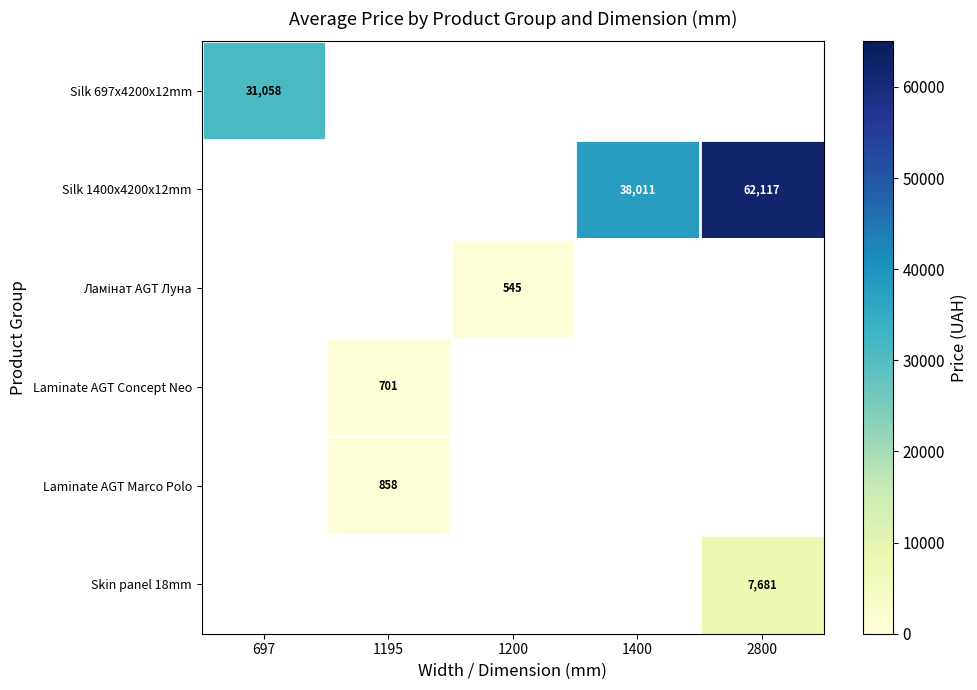

How many distinct data groups are displayed?

6